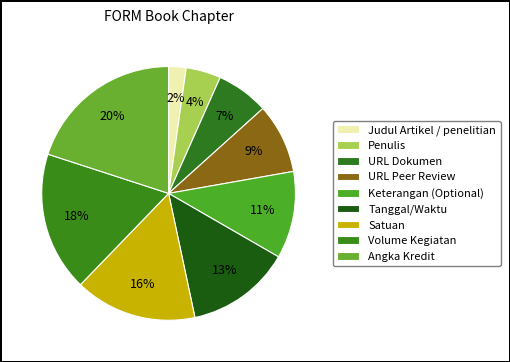

Which slice is the smallest?

Judul Artikel / penelitian